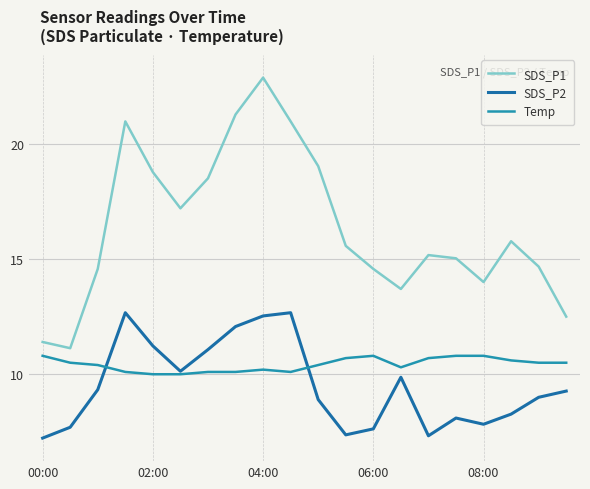

What is the lowest value of the SDS_P2 series?

7.2